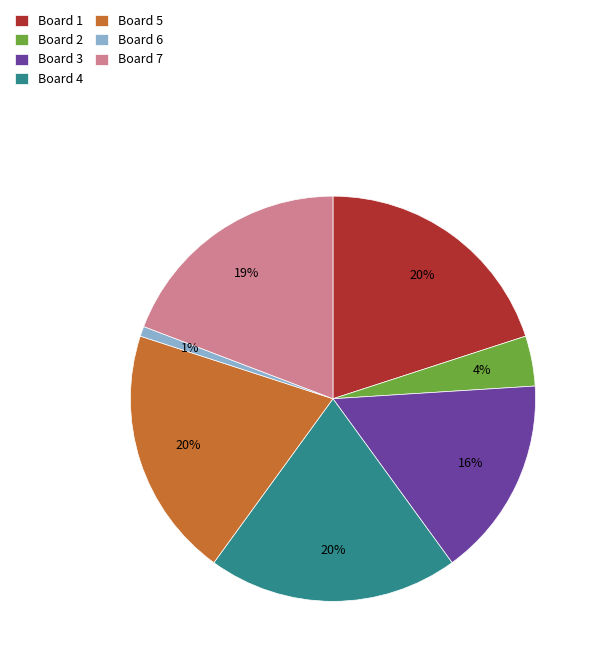

True or false: Board 3 accounts for 16% of the total.

True